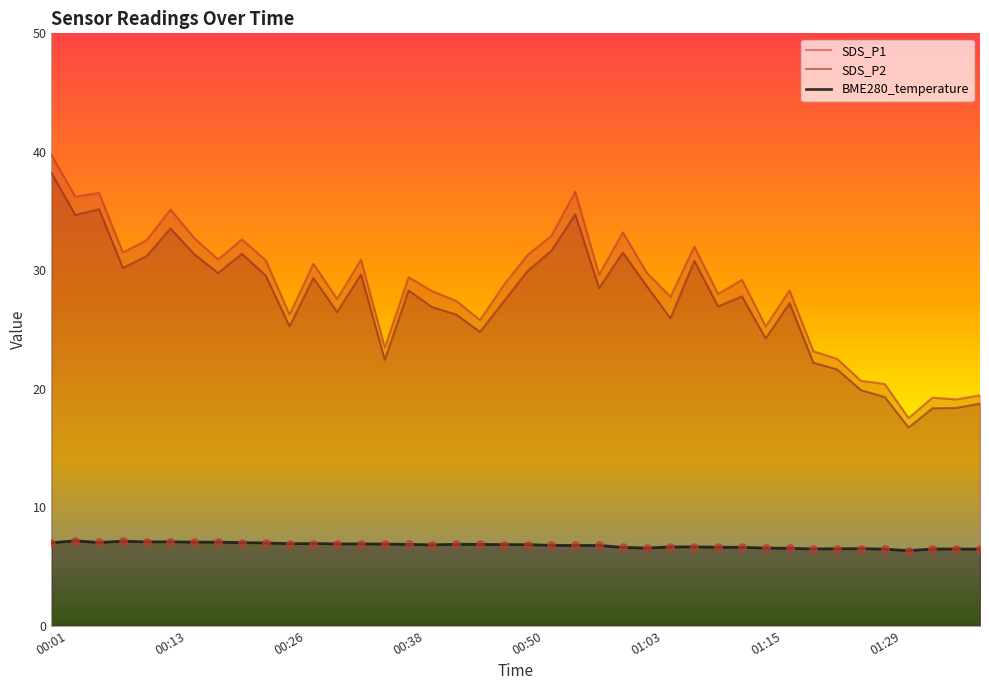

Which series has the largest total across all categories?

SDS_P1